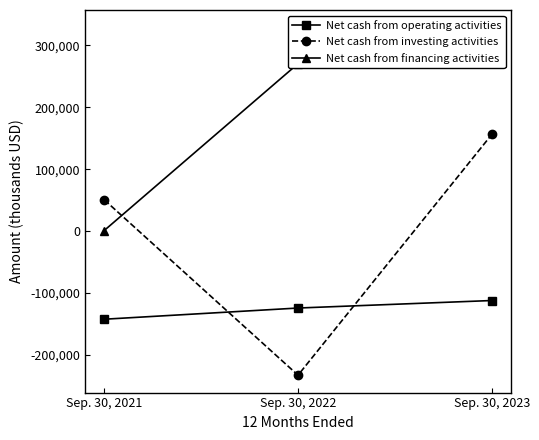

Where does the Net cash from financing activities series first go above 270534?

Sep. 30, 2023